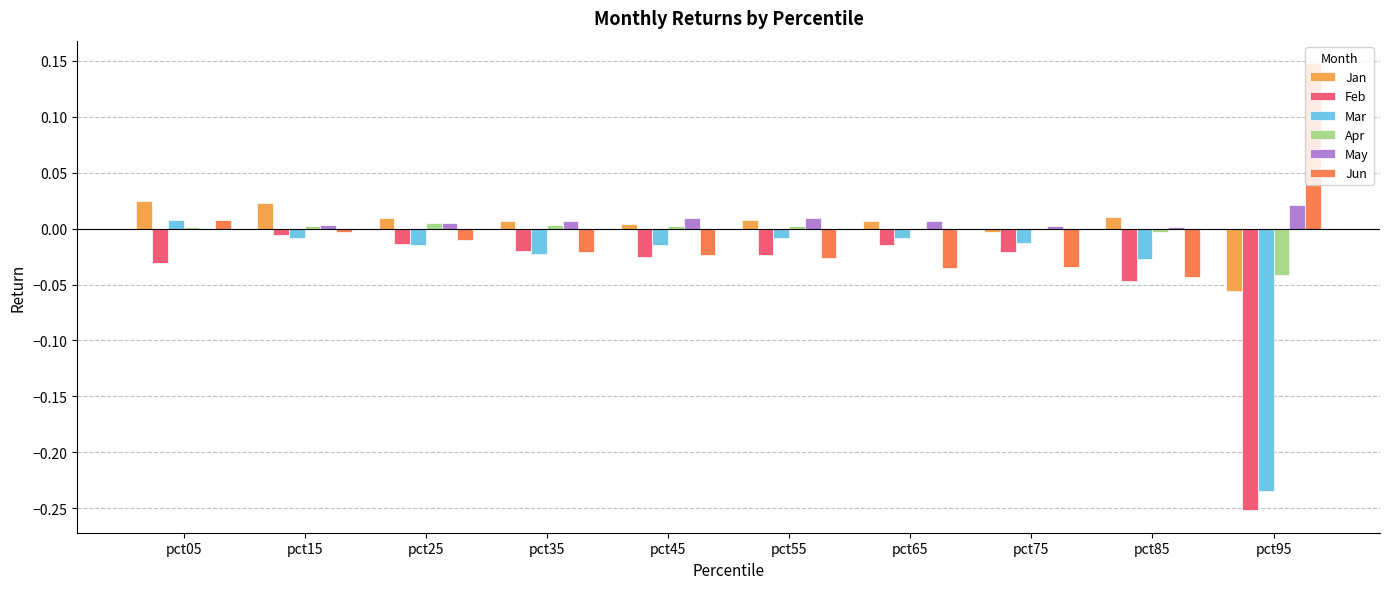

Reading left to right, extract all data points from this chart.

Jan: pct05=0.0	pct15=0.0	pct25=0.0	pct35=0.0	pct45=0.0	pct55=0.0	pct65=0.0	pct75=-0.0	pct85=0.0	pct95=-0.1
Feb: pct05=-0.0	pct15=-0.0	pct25=-0.0	pct35=-0.0	pct45=-0.0	pct55=-0.0	pct65=-0.0	pct75=-0.0	pct85=-0.0	pct95=-0.3
Mar: pct05=0.0	pct15=-0.0	pct25=-0.0	pct35=-0.0	pct45=-0.0	pct55=-0.0	pct65=-0.0	pct75=-0.0	pct85=-0.0	pct95=-0.2
Apr: pct05=0.0	pct15=0.0	pct25=0.0	pct35=0.0	pct45=0.0	pct55=0.0	pct65=0.0	pct75=-0.0	pct85=-0.0	pct95=-0.0
May: pct05=-0.0	pct15=0.0	pct25=0.0	pct35=0.0	pct45=0.0	pct55=0.0	pct65=0.0	pct75=0.0	pct85=0.0	pct95=0.0
Jun: pct05=0.0	pct15=-0.0	pct25=-0.0	pct35=-0.0	pct45=-0.0	pct55=-0.0	pct65=-0.0	pct75=-0.0	pct85=-0.0	pct95=0.1